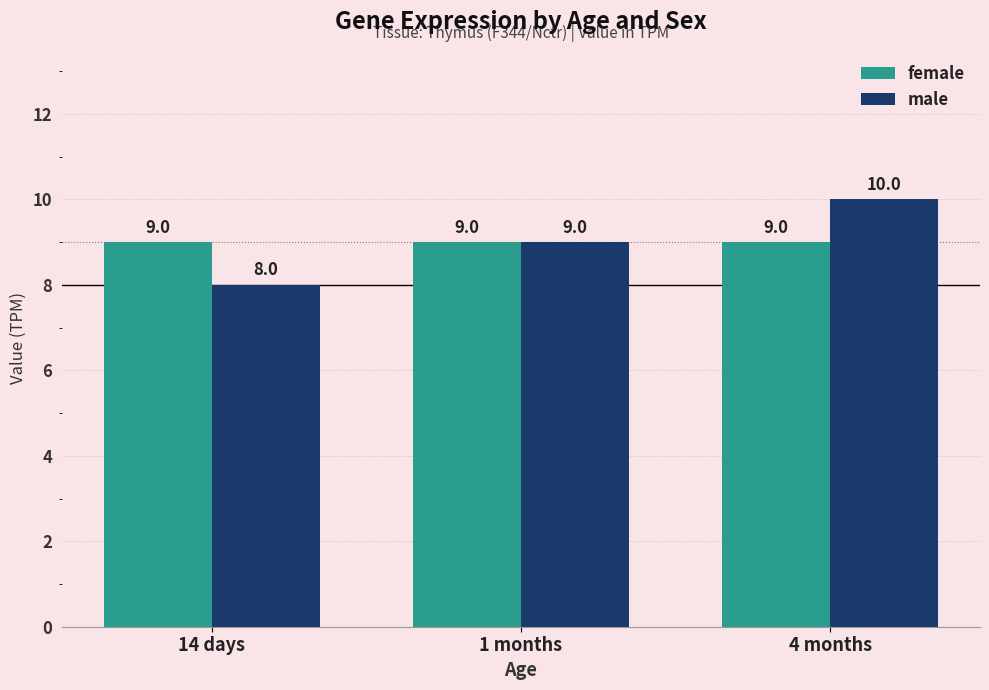

What position from the right is 14 days?

3